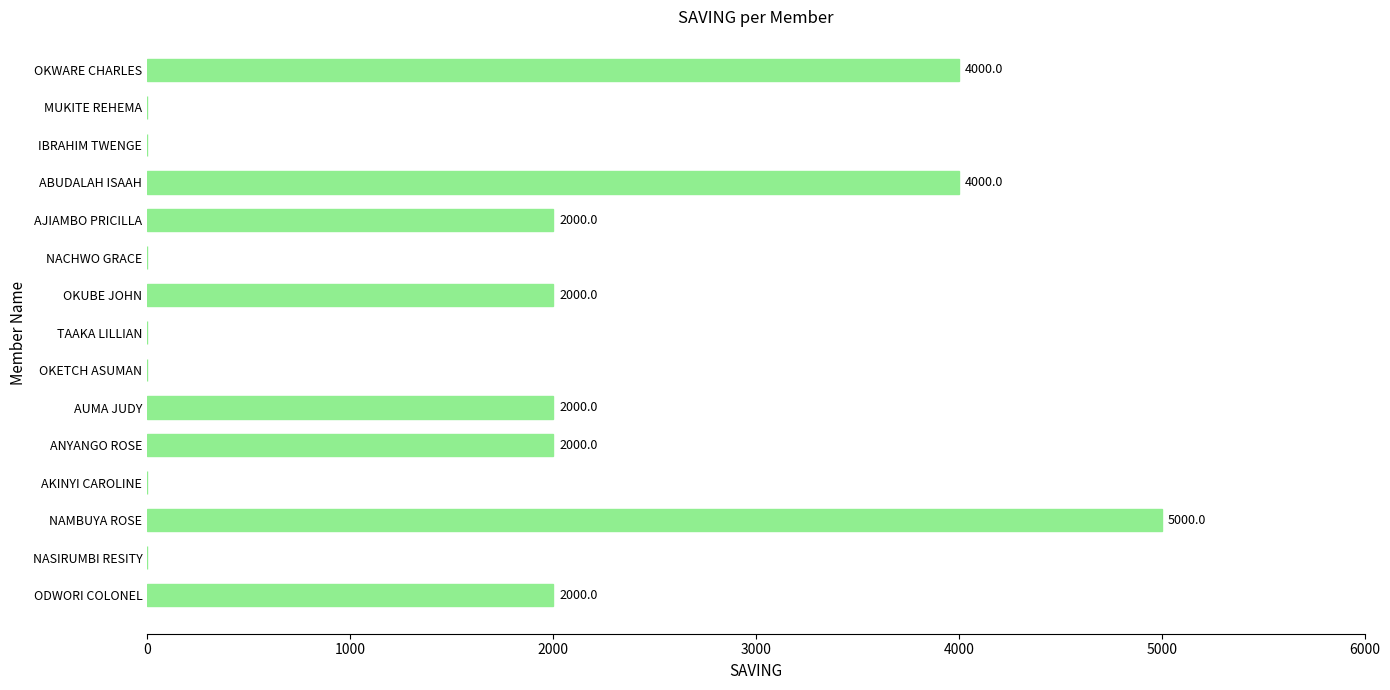

How many values are between 0 and 2000?

12